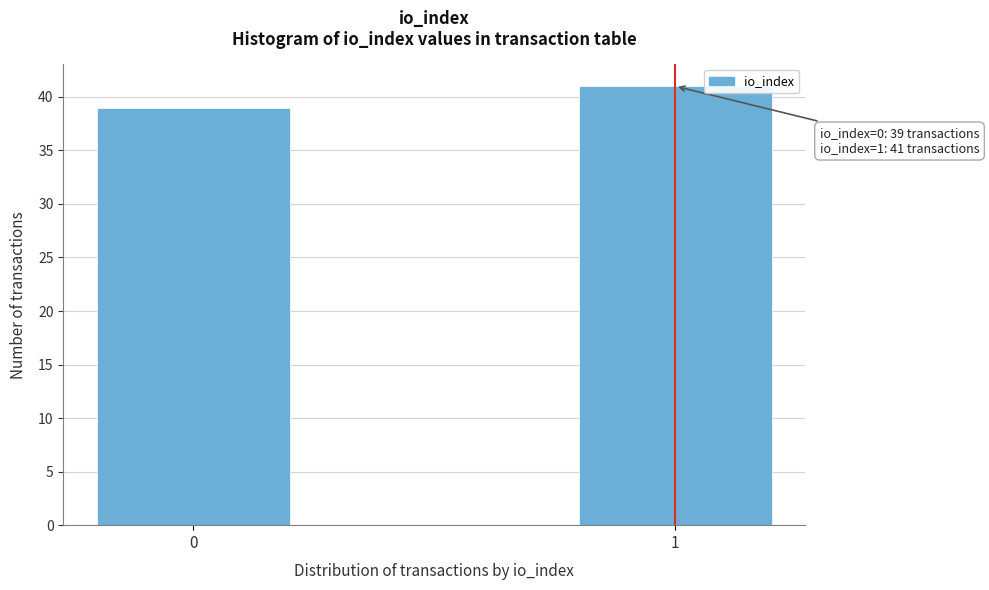

Reading right to left, what are all the values shown in this chart?

41	39